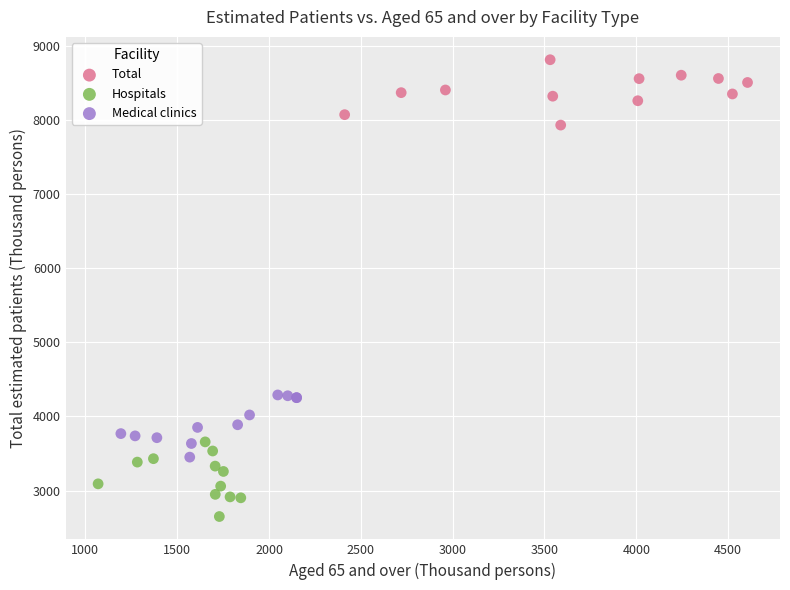

What are all the series names shown in the legend?

Total, Hospitals, Medical clinics